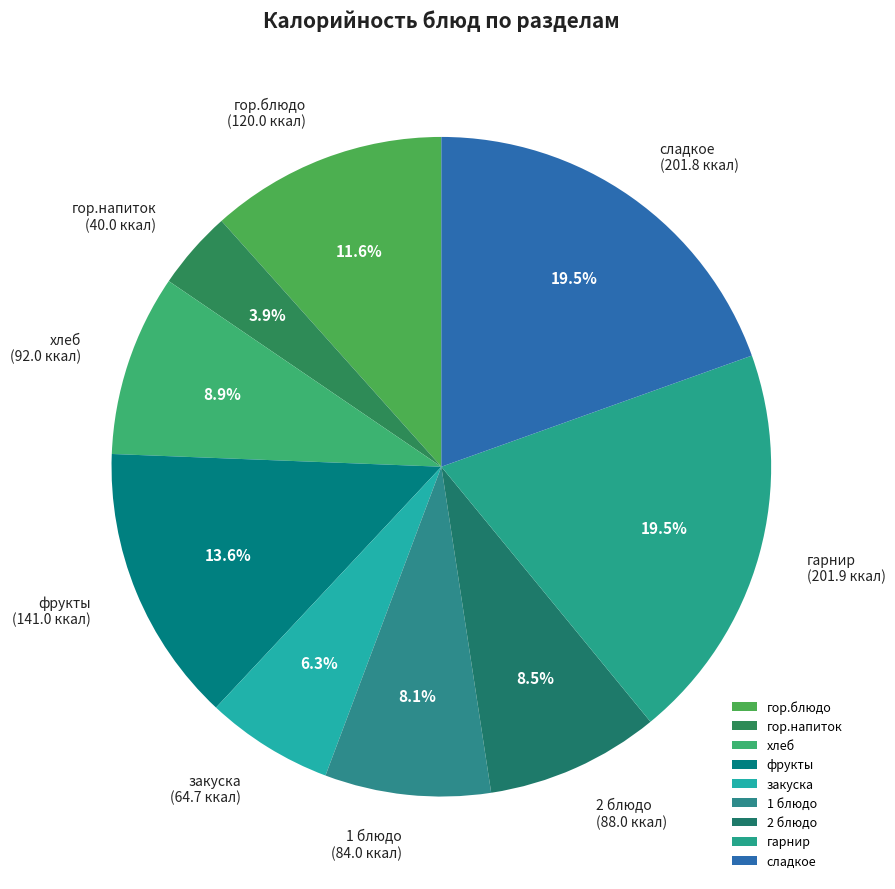

How many slices are in this pie chart?

9